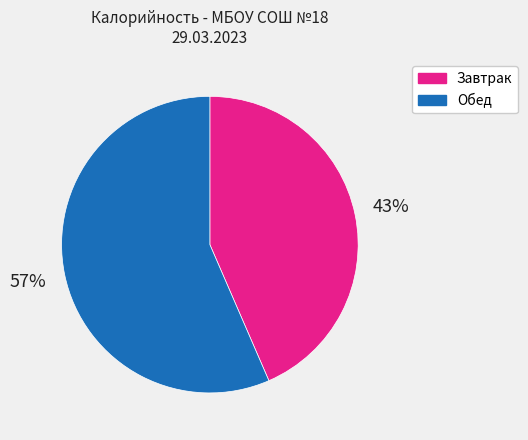

Which slice represents more than half of the pie?

Обед